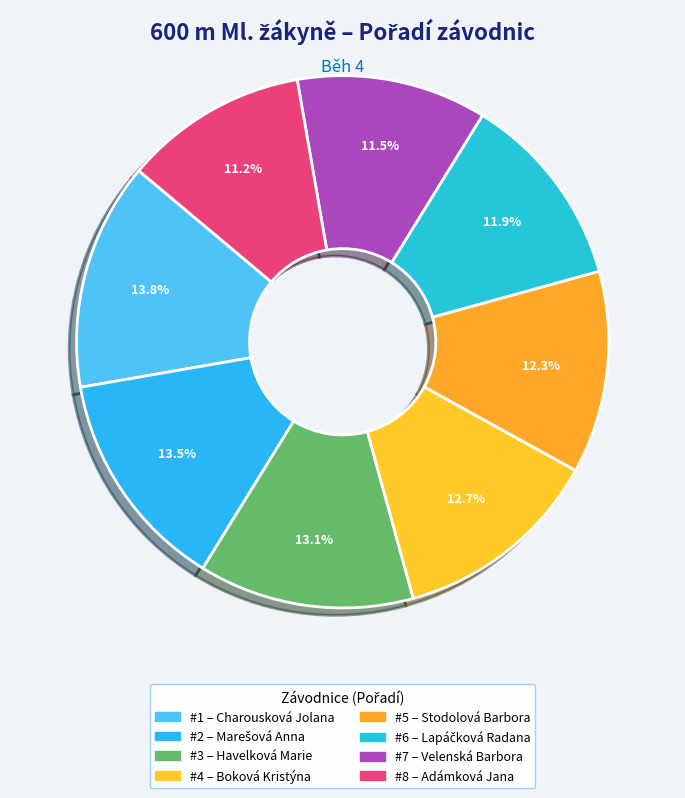

How many segments does this pie chart have?

8